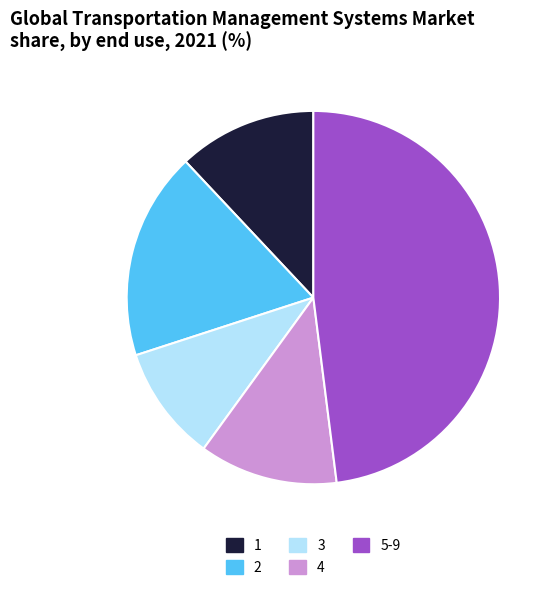

Which category has the smallest portion of the pie?

3